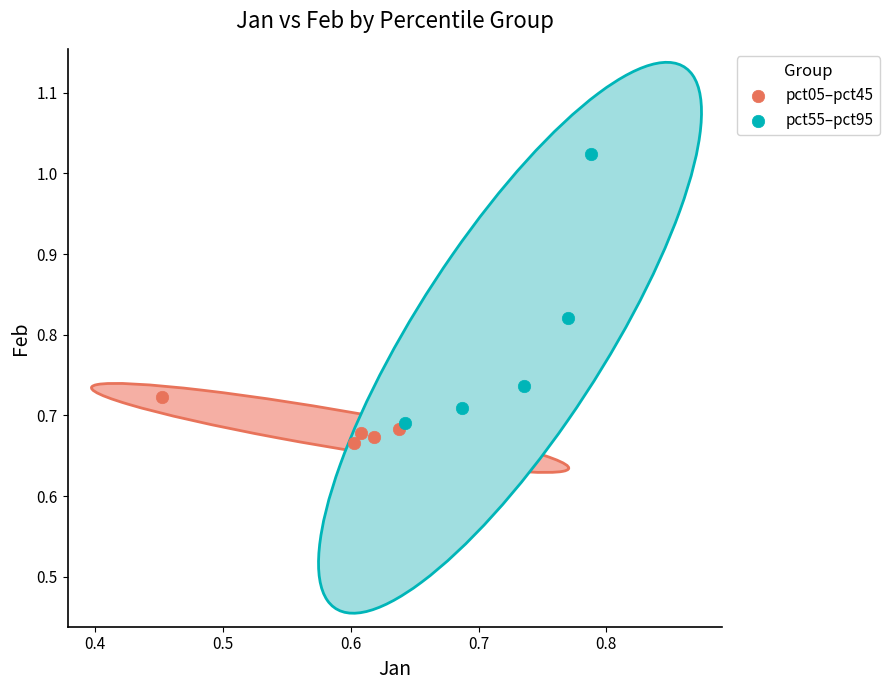

Which series reaches the maximum Y coordinate?

pct55–pct95